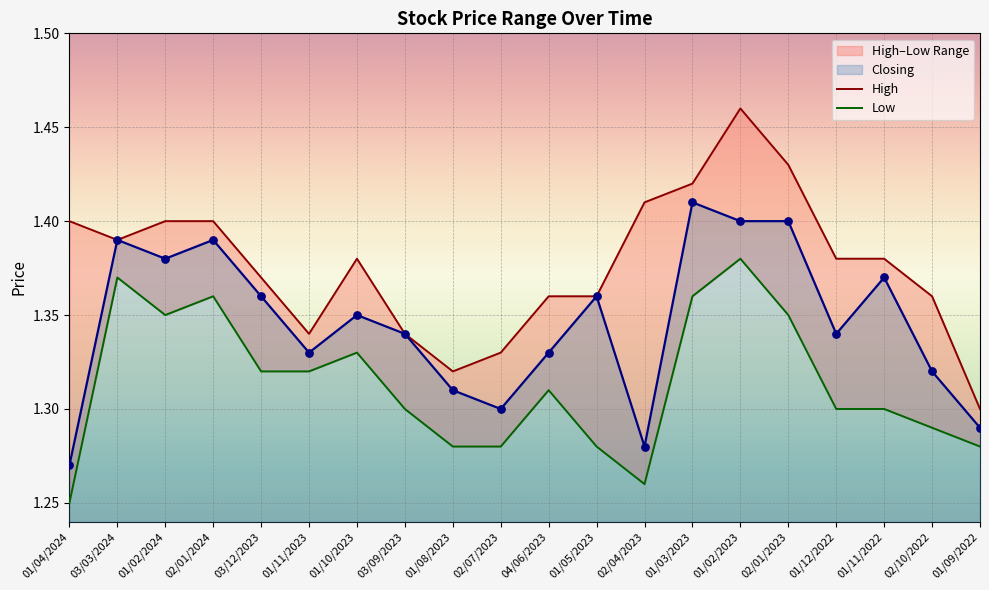

Is the value of High at 01/11/2022 greater than the value of Closing at 03/09/2023?

Yes